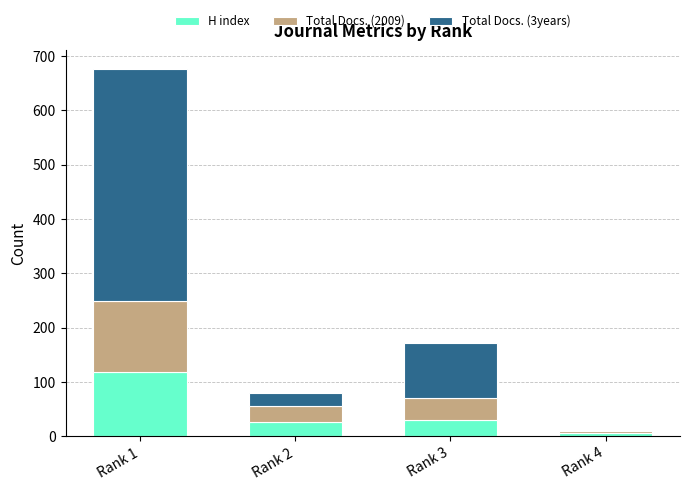

Reading left to right, transcribe the values for H index.

Rank 1=119	Rank 2=26	Rank 3=31	Rank 4=7